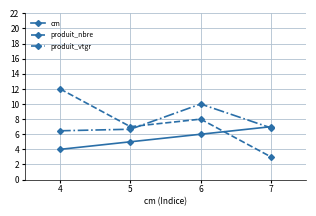

How many lines are shown in the chart?

3